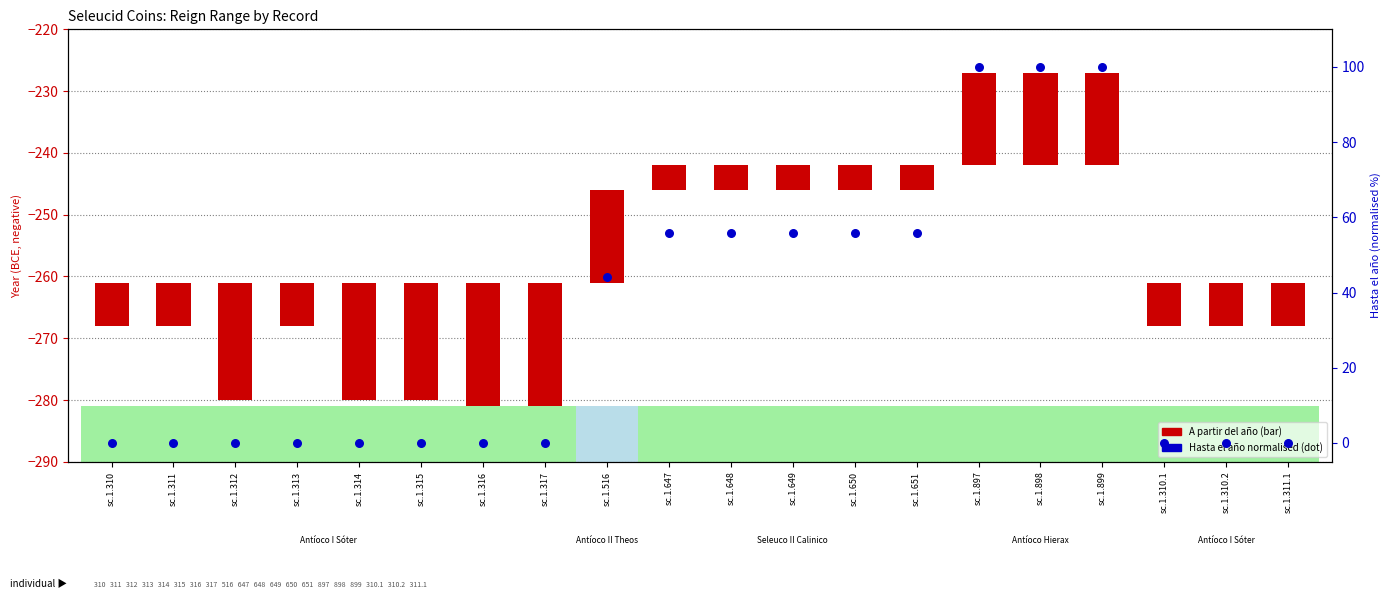

Which series contains the highest Y value?

Hasta el año (normalised 0–100)